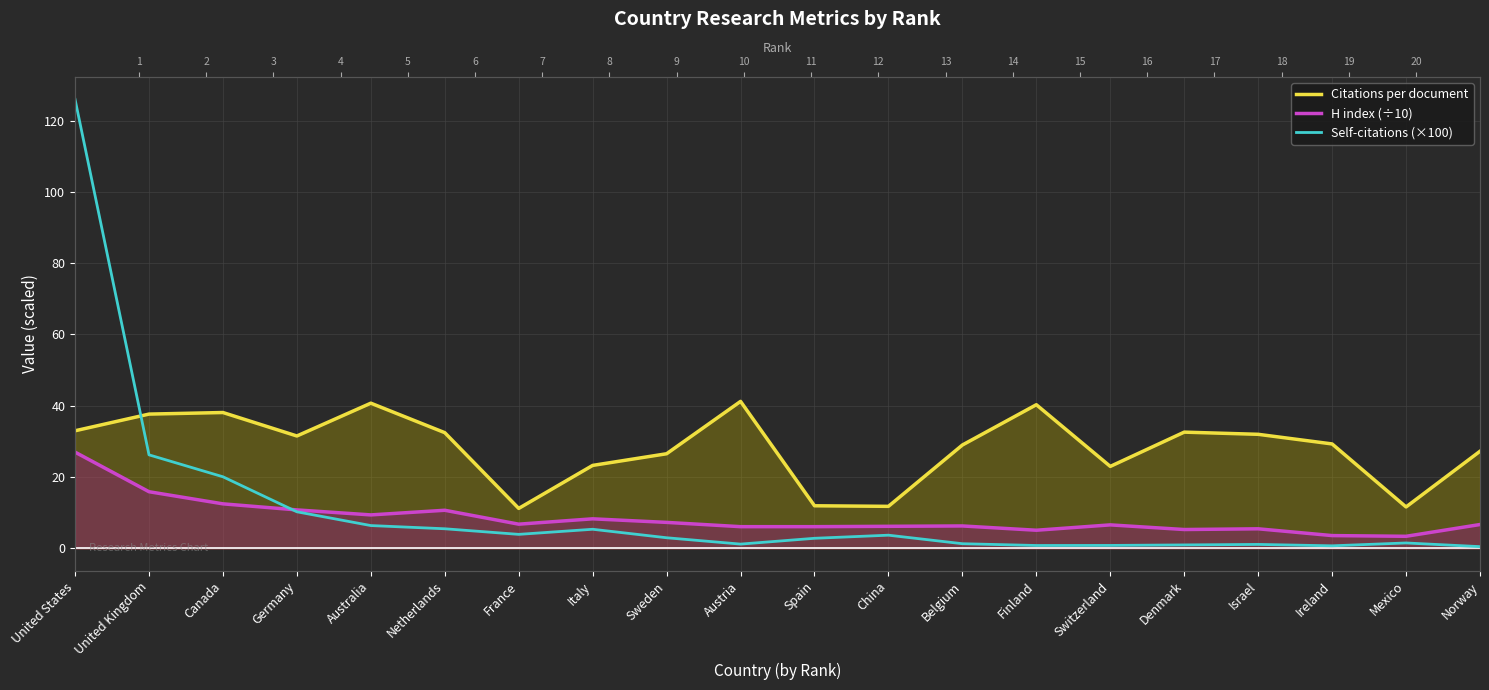

List the series in order of their peak value, lowest first.

H index (÷10), Citations per document, Self-citations (×100)